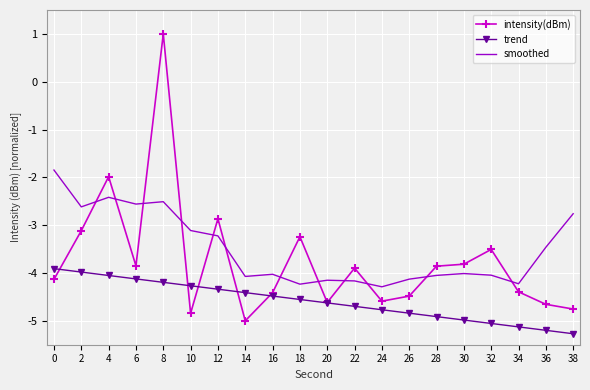

Rank the series by their maximum value, from lowest to highest.

trend, smoothed, intensity(dBm)